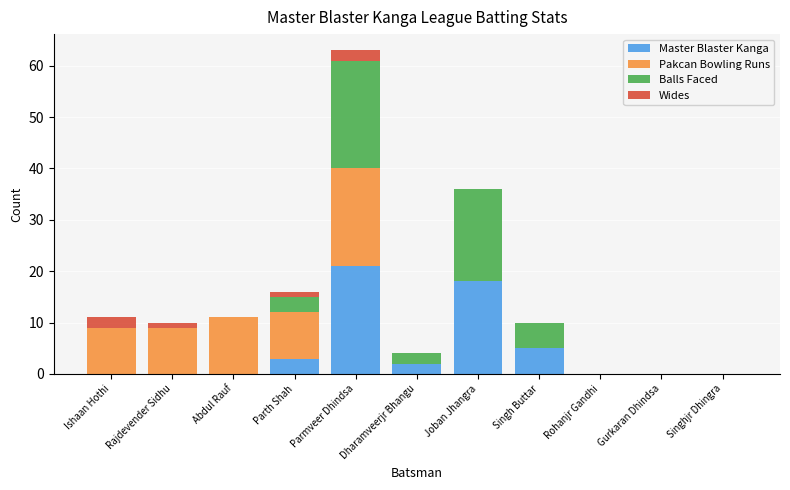

Are the bars horizontal?

No